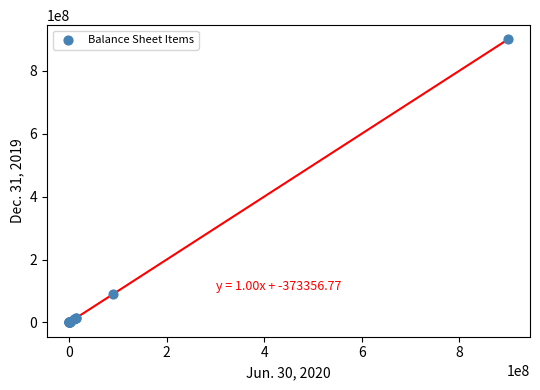

What Y value in the scatter plot is closest to 450000000?

90000000.0